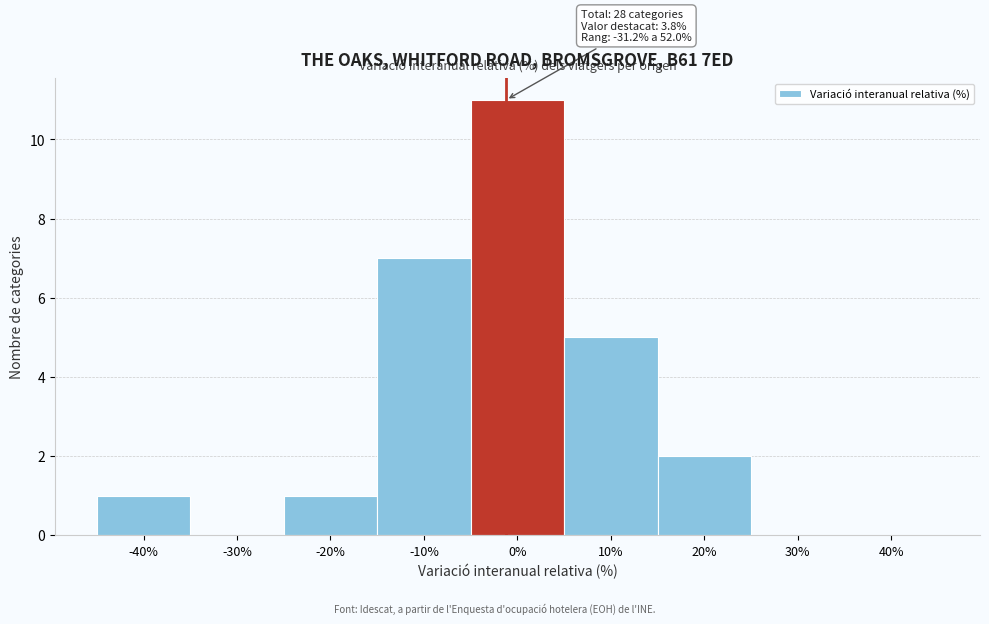

Reading left to right, extract all data points from this chart.

-40%=1	-30%=0	-20%=1	-10%=7	0%=11	10%=5	20%=2	30%=0	40%=0